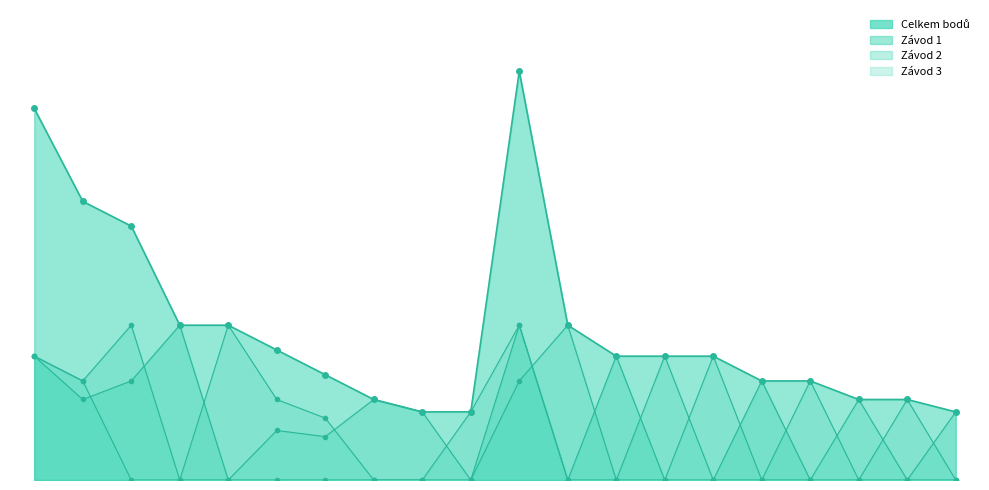

Is the value of Celkem bodů at Procházka Jiří greater than the value of Závod 1 at Bouček Karel?

Yes